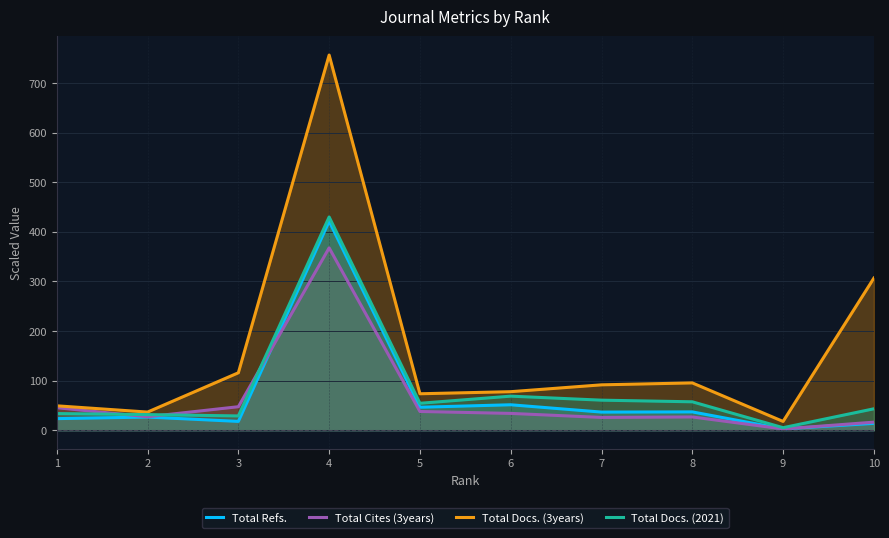

What is the total value across all series at 4?

1975.1